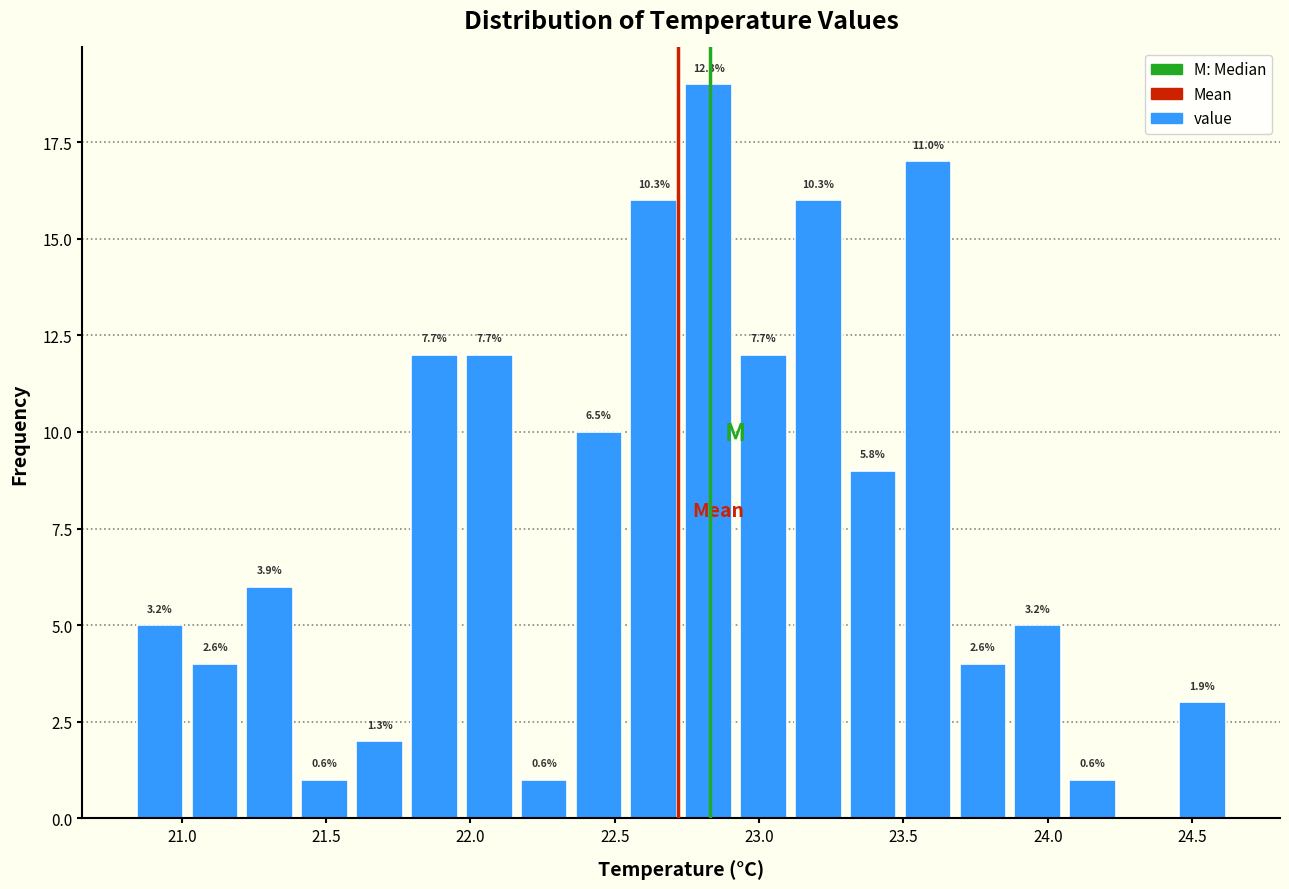

Around what value on the x-axis is the tallest bar? Give the approximate position of its centre, as read against the axis.

22.85